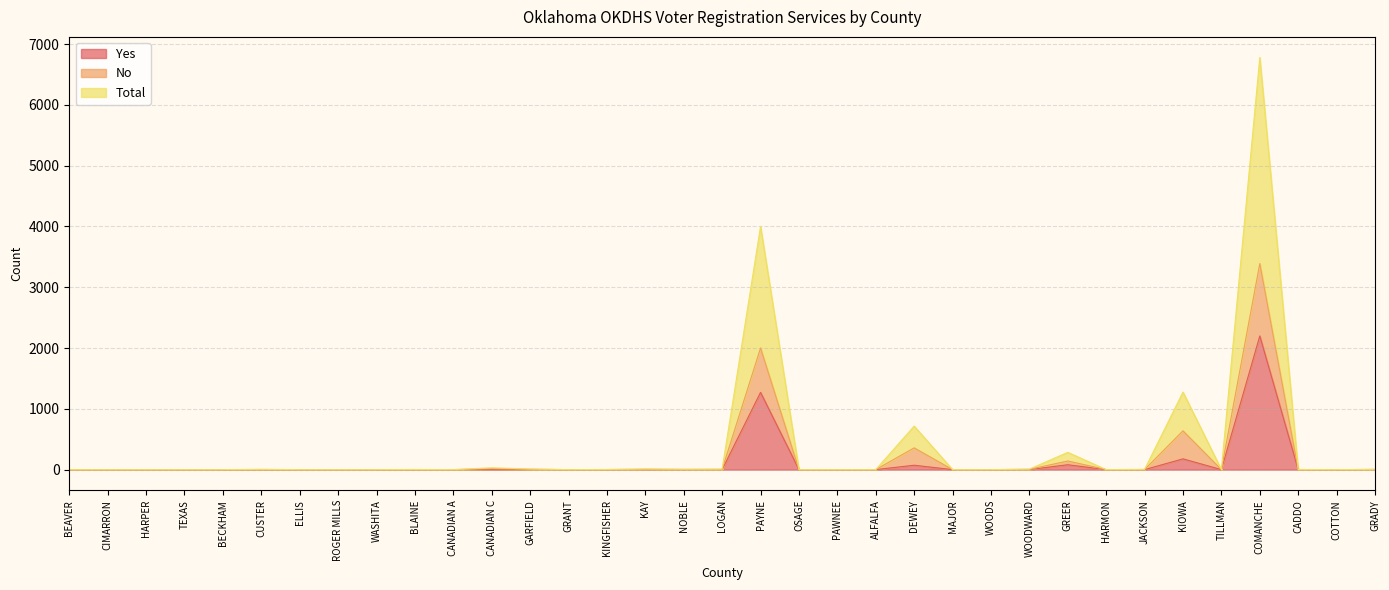

Where is No nearest to the value 1695?

PAYNE